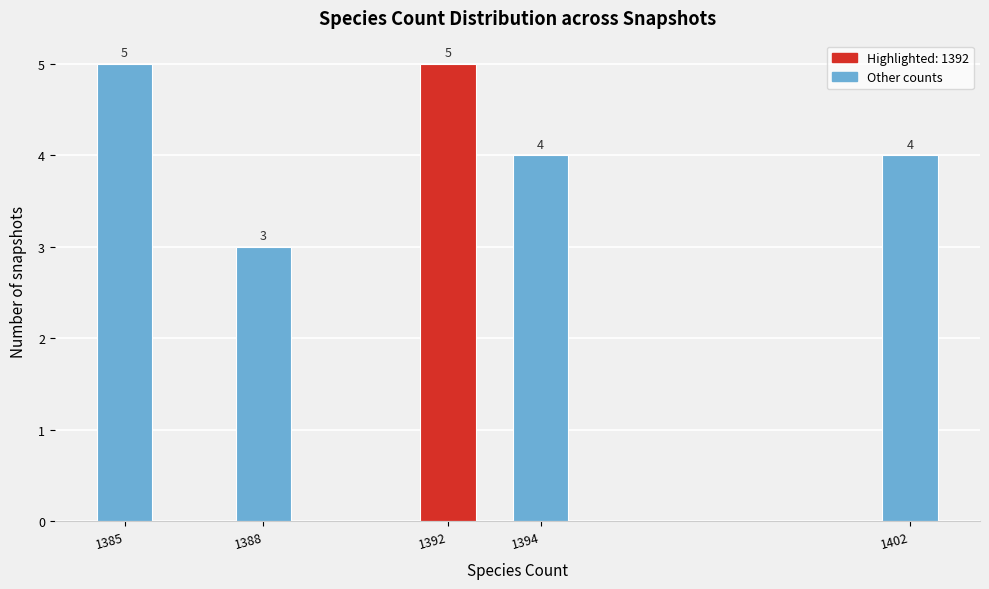

Reading left to right, extract all data points from this chart.

5	3	5	4	4